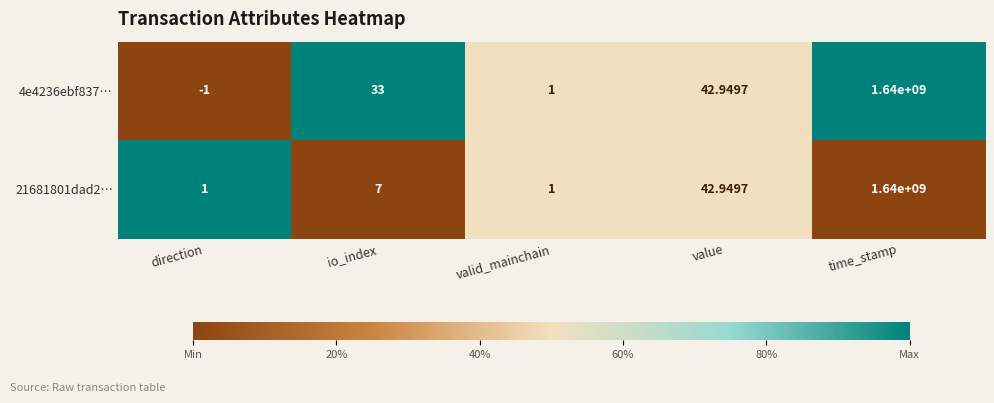

What is the greatest value displayed?

1640000000.0